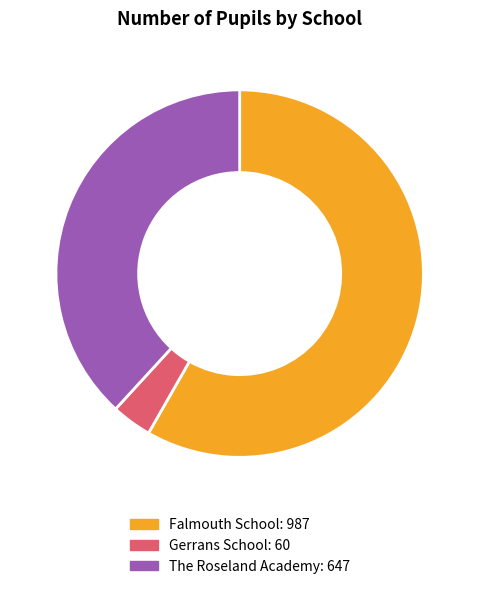

Approximately how many times larger is the value at Falmouth School compared to Gerrans School?

16.4